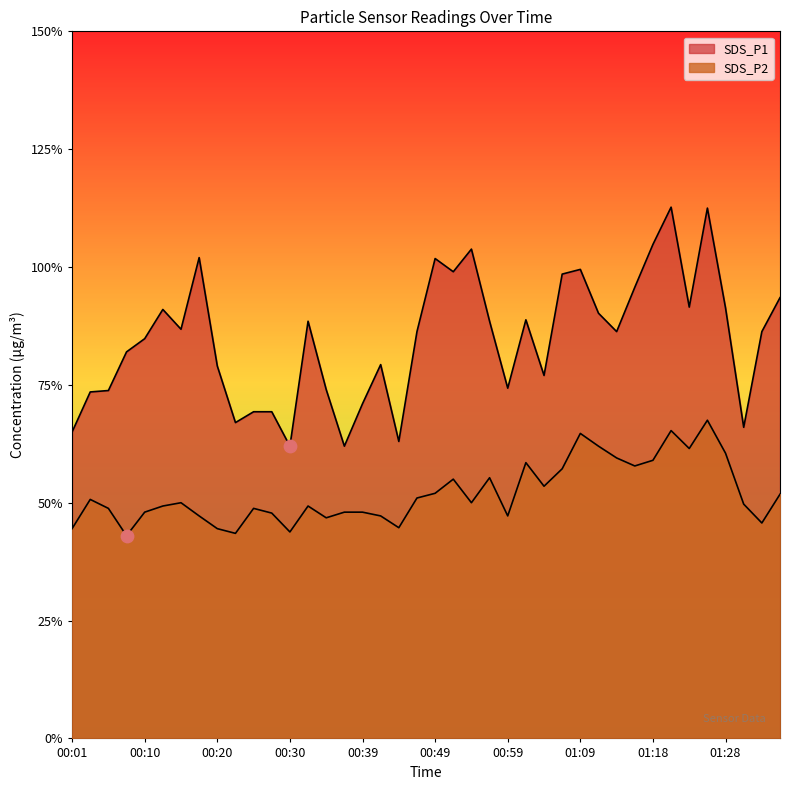

Which series has the widest spread of Y values?

SDS_P1